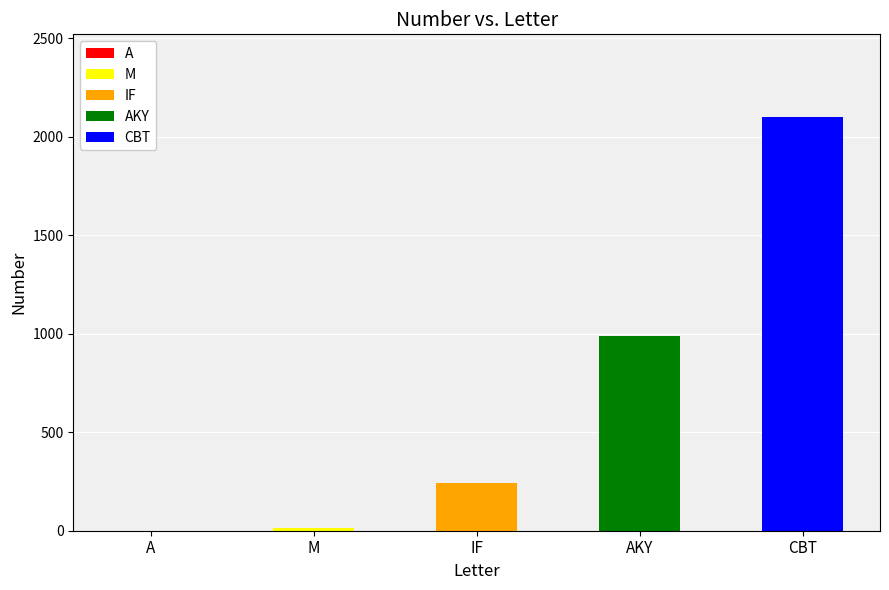

Which label corresponds to the largest value in the chart?

CBT